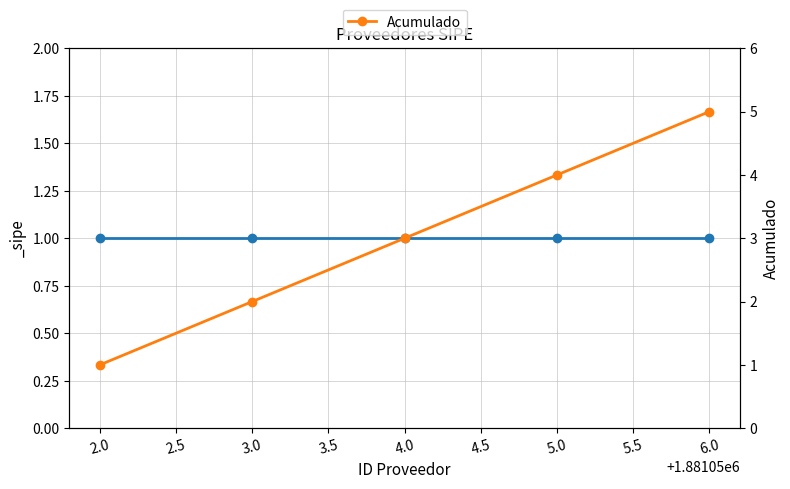

The value at 2.0 is 1. True or false?

True